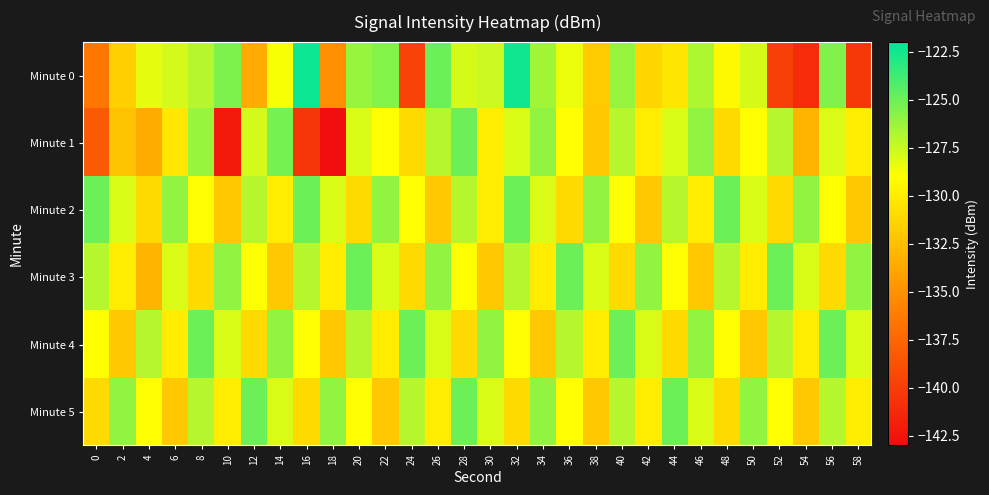

At how many categories does at least one series exceed -130?

30